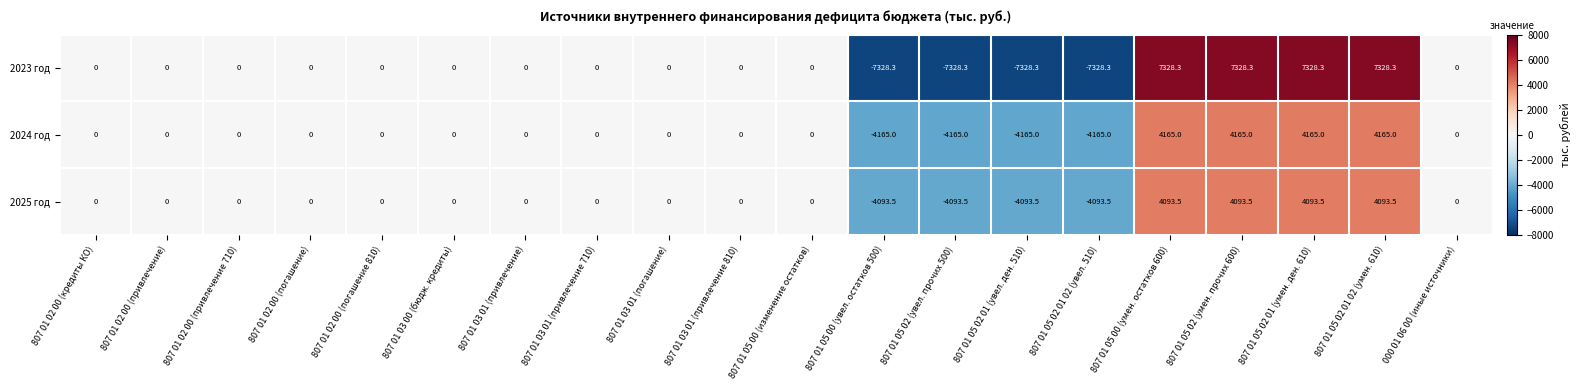

Which series has the largest range (max minus min)?

2023 год